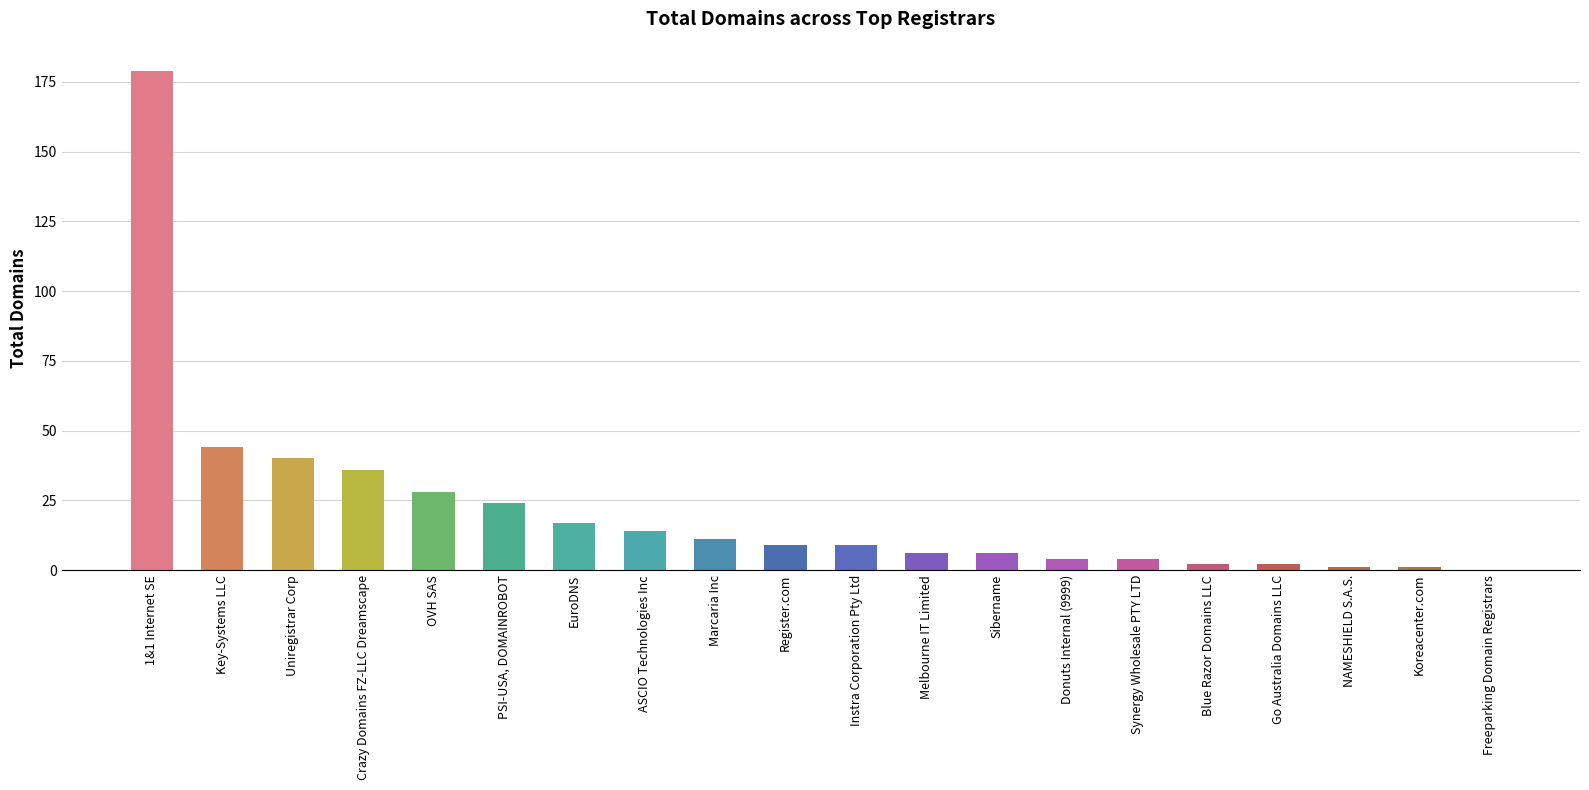

Is it true that the value at Register.com is 9?

True